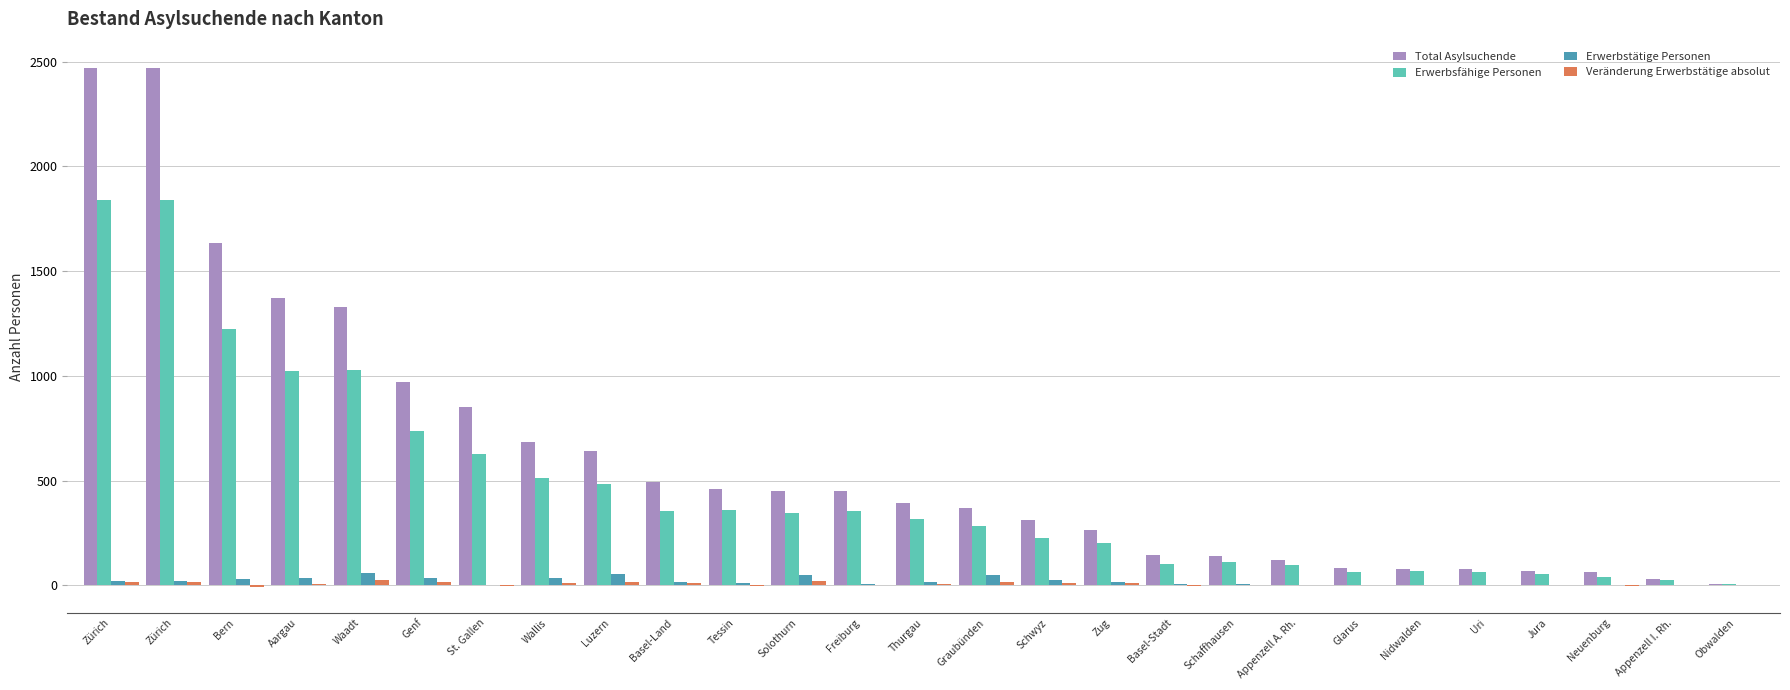

Between Graubünden and Schwyz, which series saw the biggest shift?

Total Asylsuchende